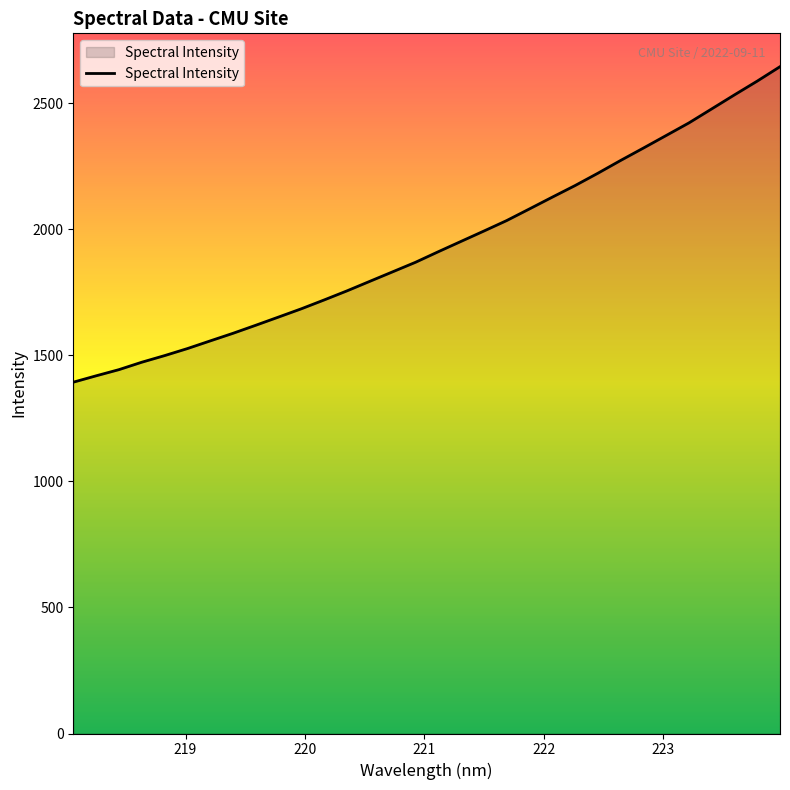

What is the difference between the second highest and minimum values?

1194.3